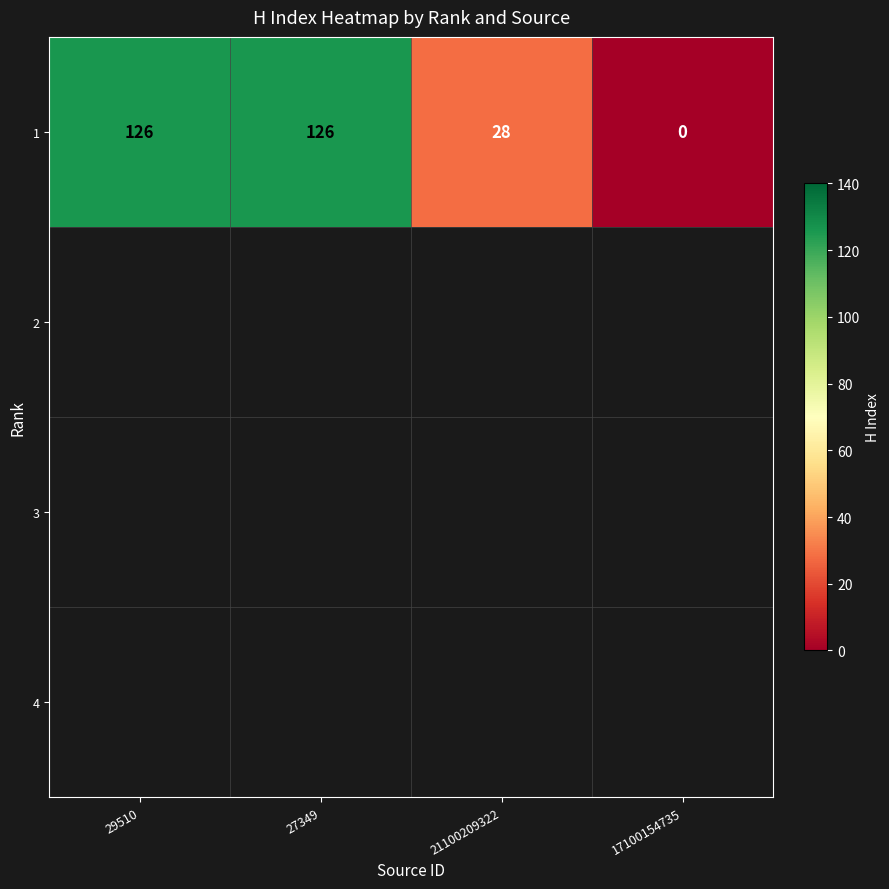

Rank the categories by value from highest to lowest.

29510, 27349, 21100209322, 17100154735